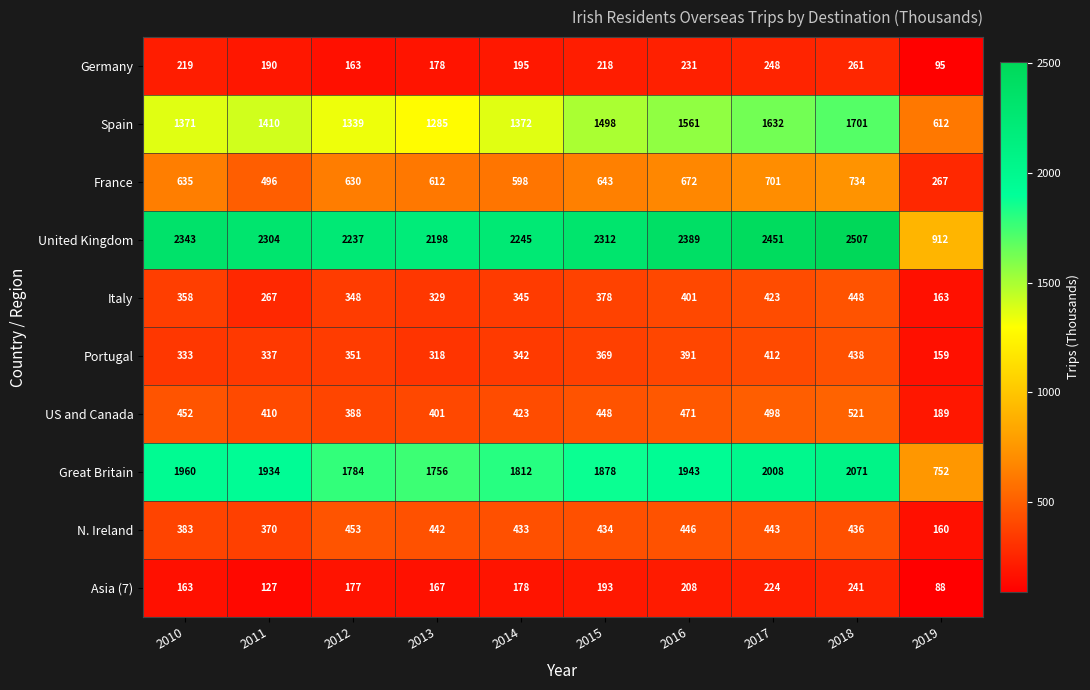

What value does the United Kingdom series have at 2016?

2389